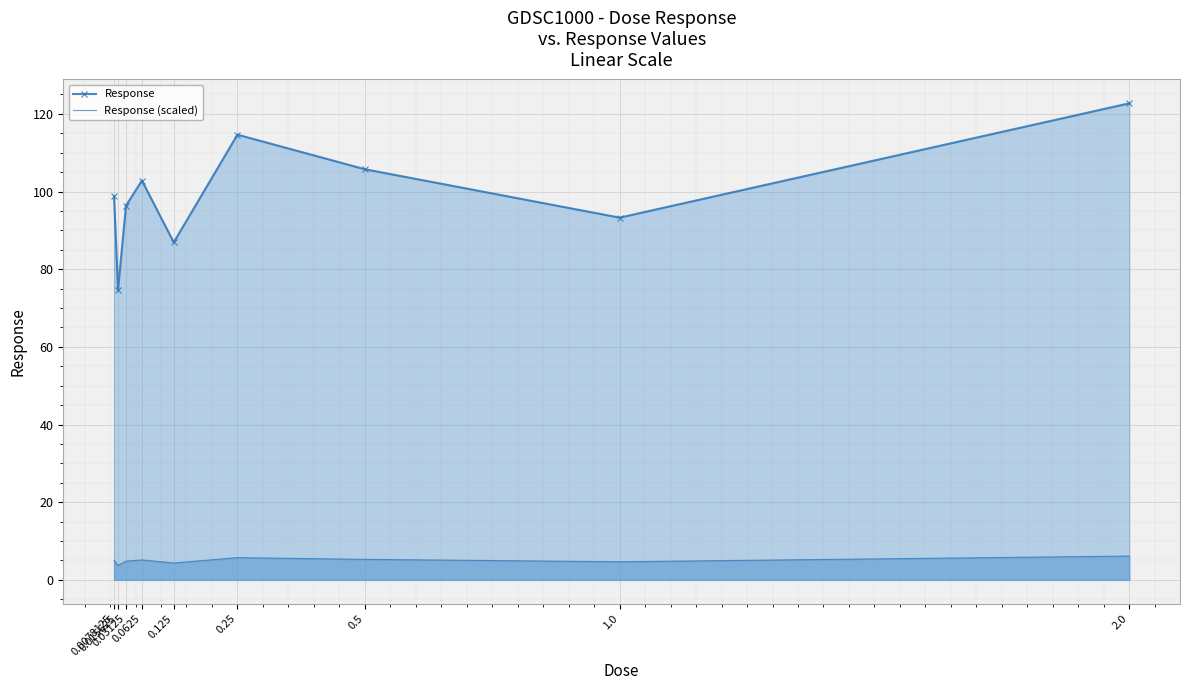

True or false: Response (scaled) and Response cross at least once.

False